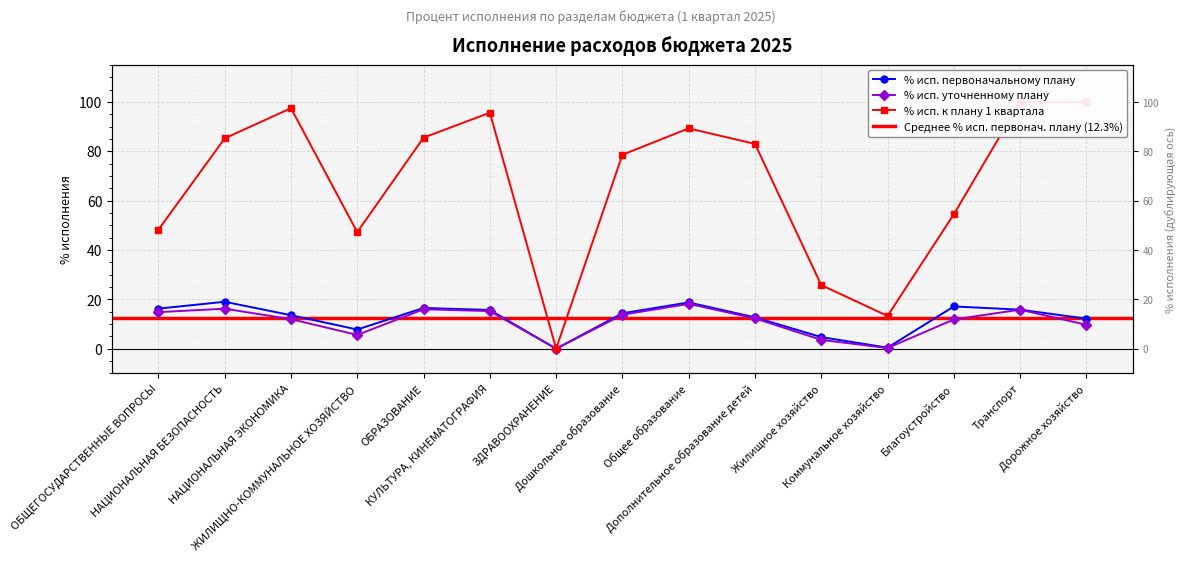

True or false: % исп. к плану 1 квартала and % исп. уточненному плану intersect in this chart.

False